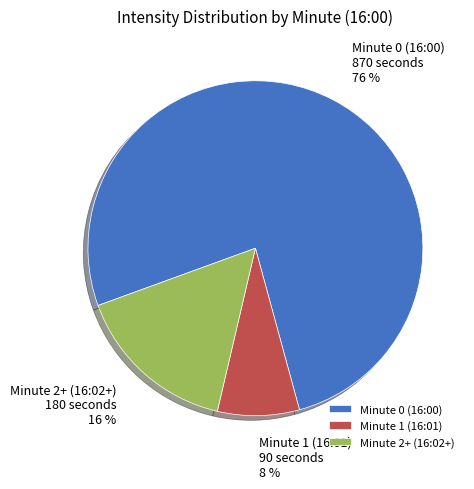

To the nearest percent, what is the difference between the Minute 1 (16:01) and Minute 2+ (16:02+) slice percentages?

8%